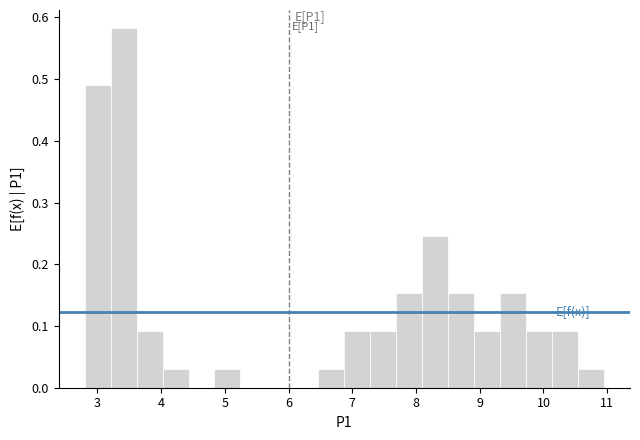

Which range on the x-axis has the tallest bar?

3.2 to 3.6